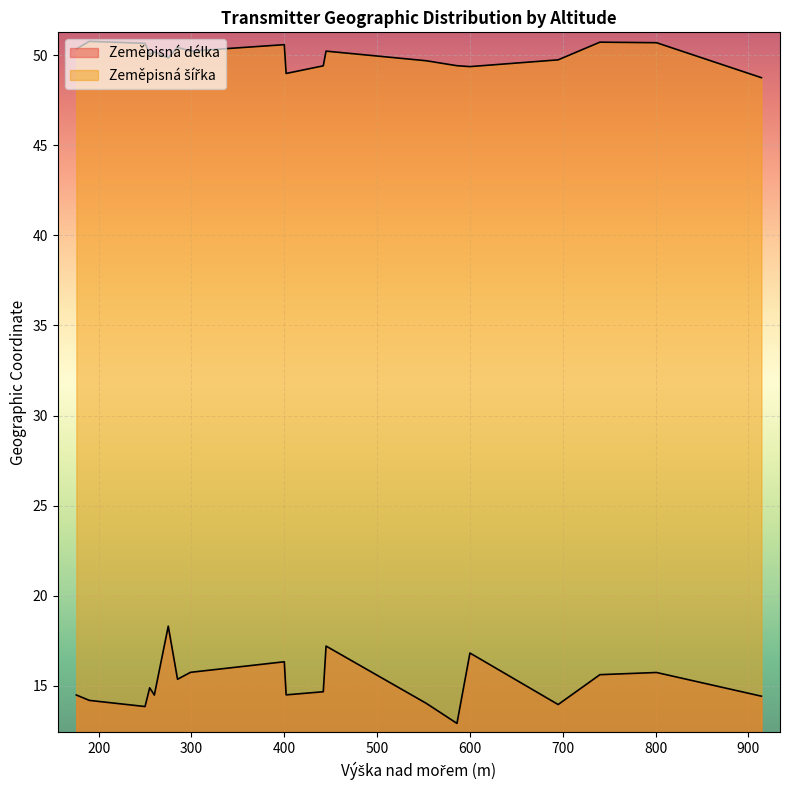

List the series in order of their overall mean, lowest first.

Zeměpisná délka, Zeměpisná šířka